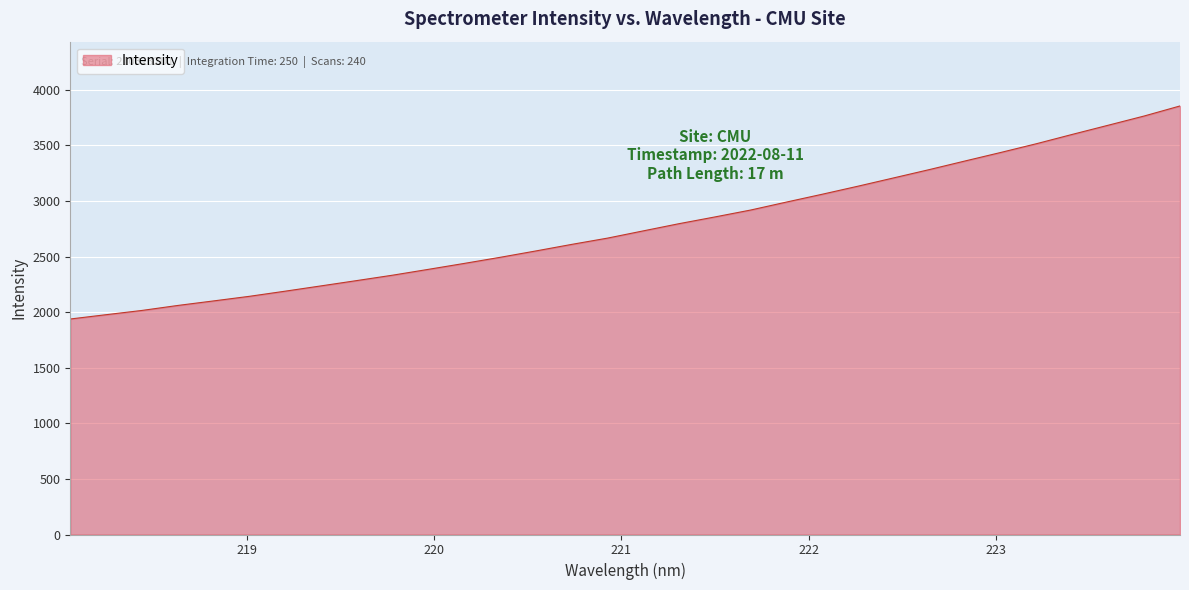

What is the greatest value displayed?

3855.6